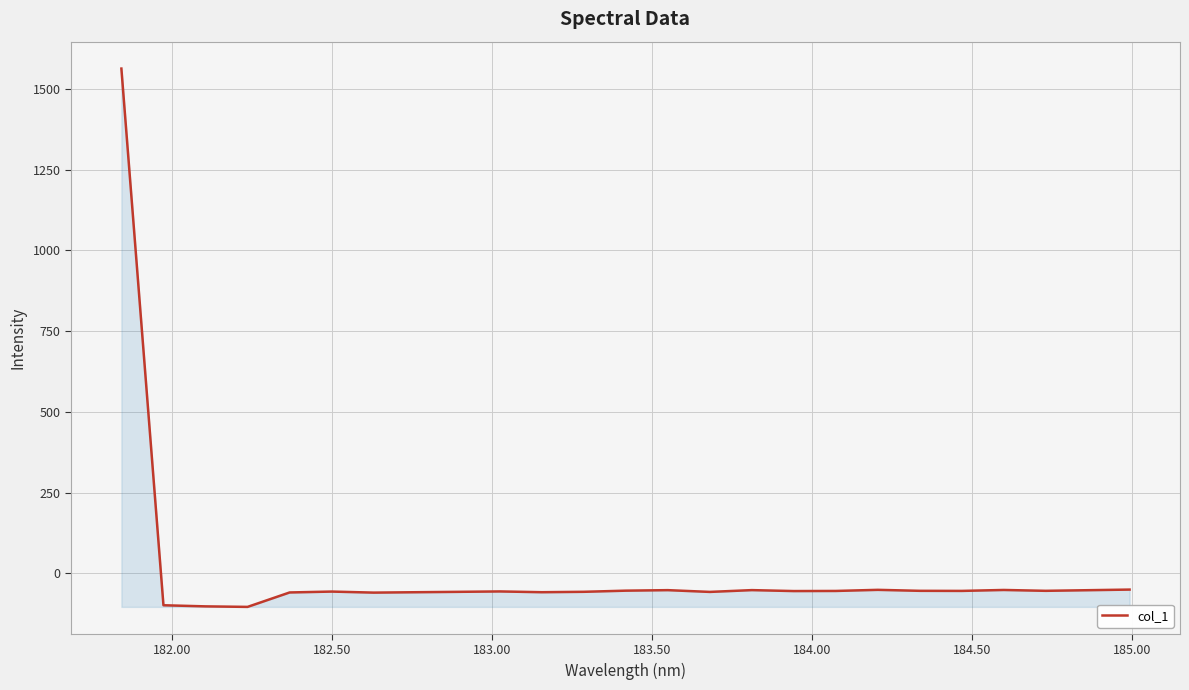

What is the greatest value displayed?

1562.9